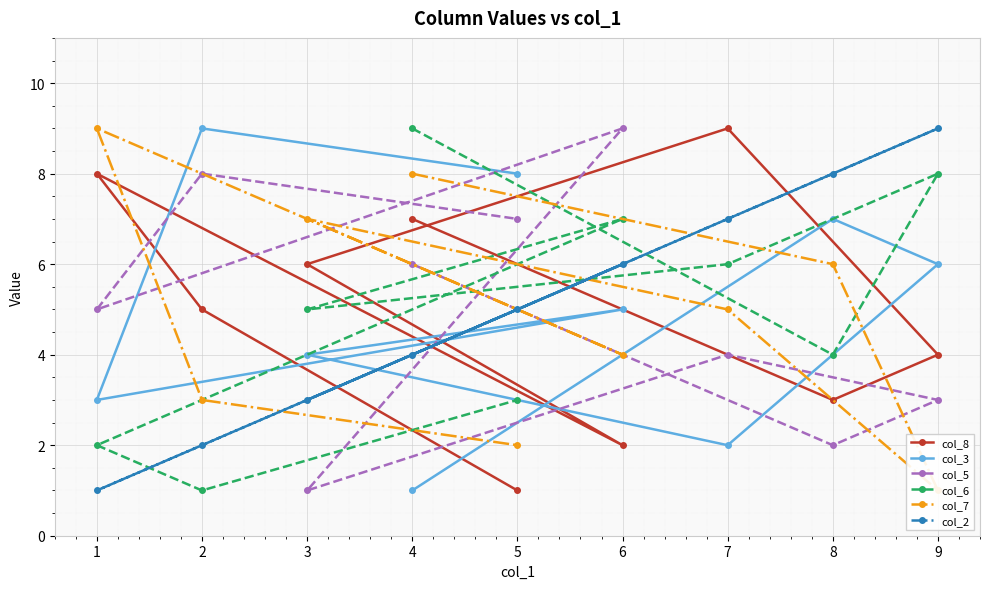

Is this an area chart (filled region under the line)?

No